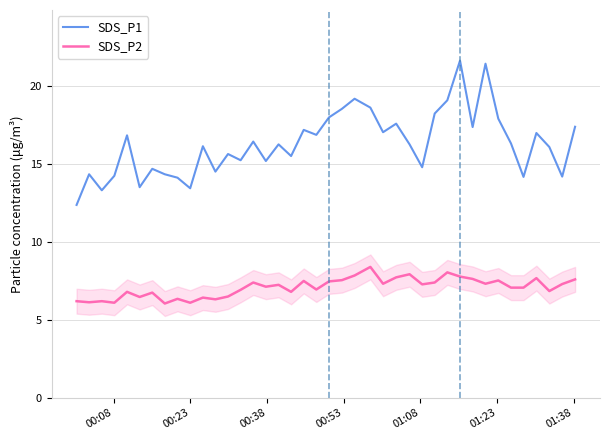

What is the sum of all SDS_P2 values?

283.2